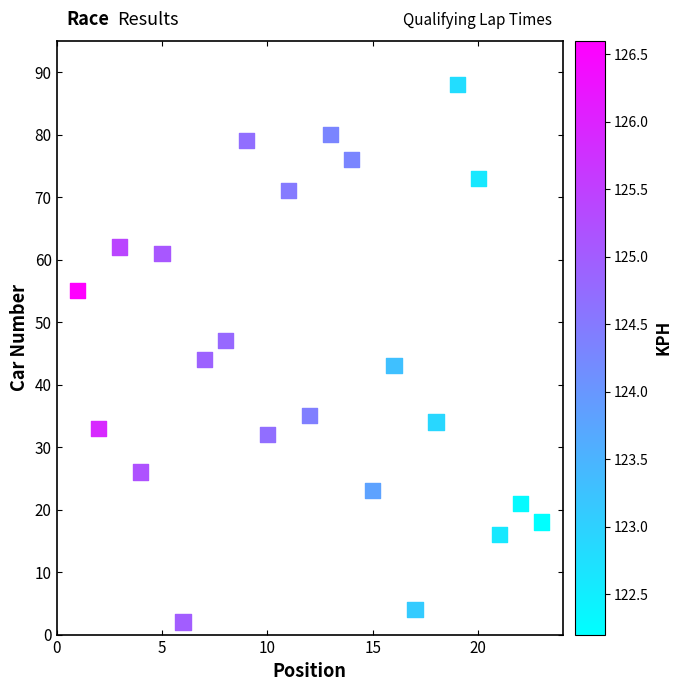

What Y value in the scatter plot is closest to 45?

44